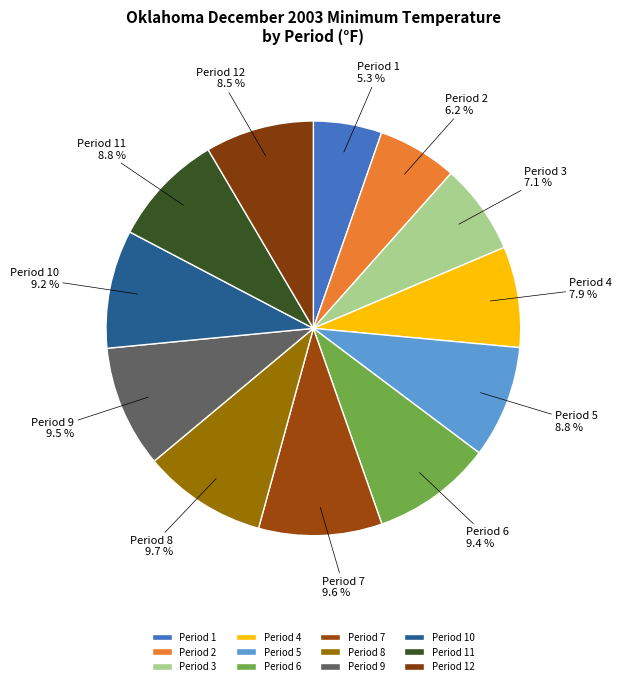

Rank the categories by value from highest to lowest.

Period 8, Period 7, Period 9, Period 6, Period 10, Period 11, Period 5, Period 12, Period 4, Period 3, Period 2, Period 1